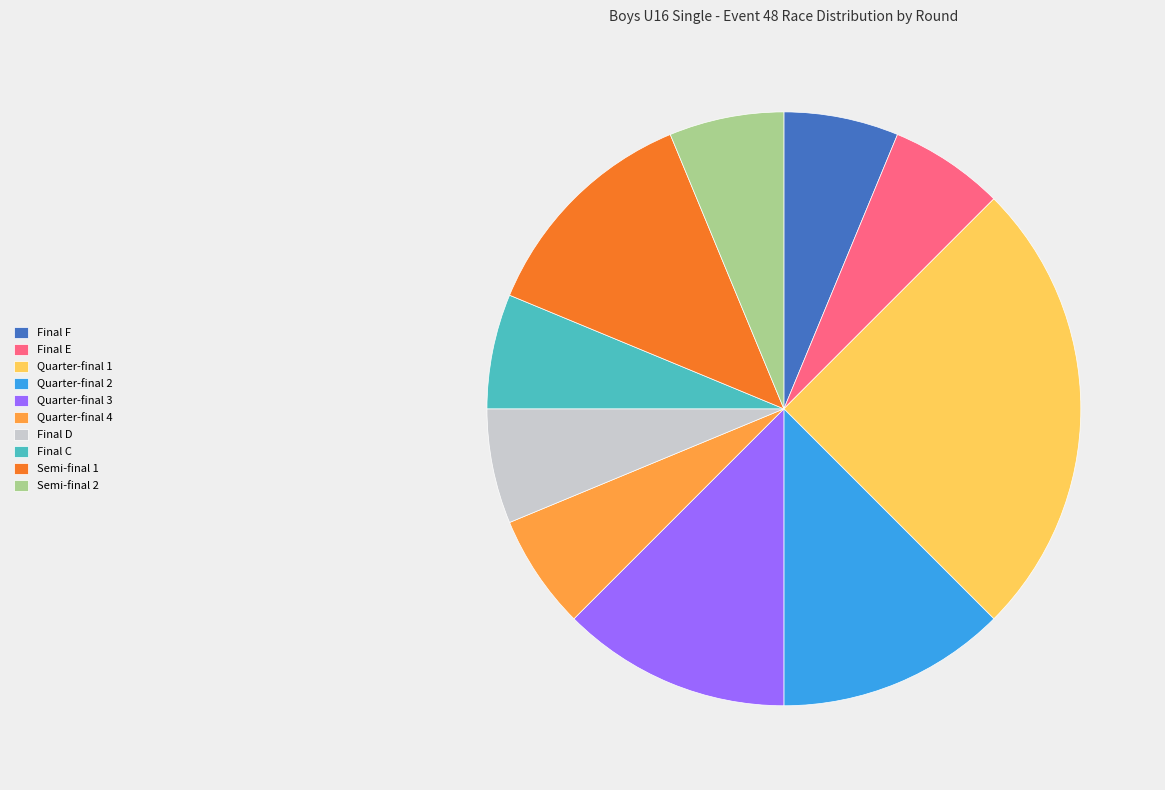

What is the largest slice in the pie chart?

Quarter-final 1